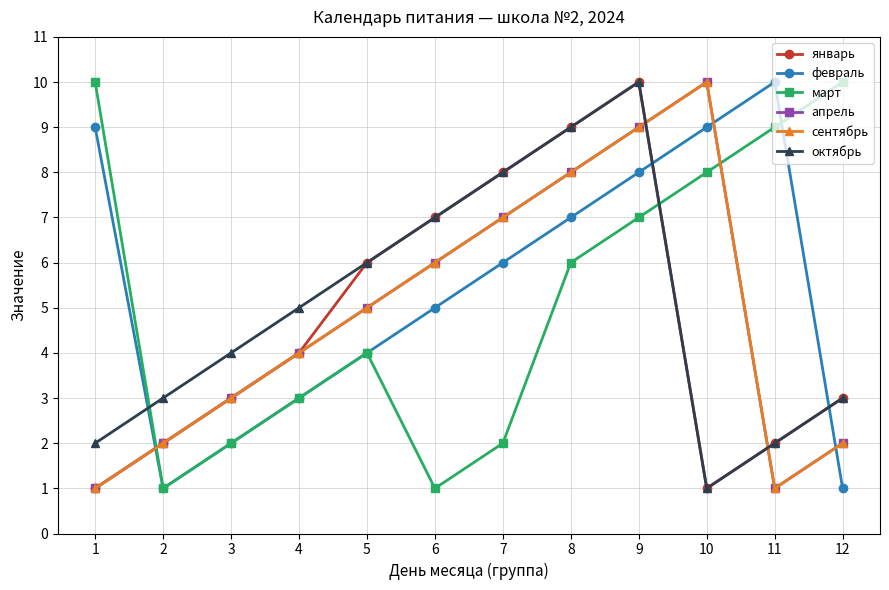

Which series changed the most between 9 and 12?

январь